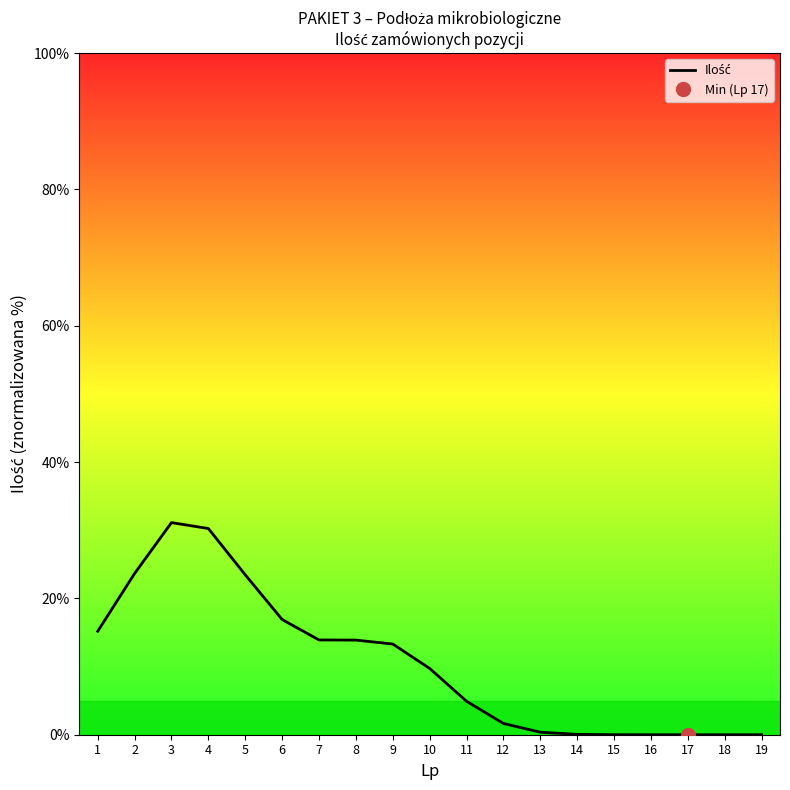

What is the sum of all values?

198.3